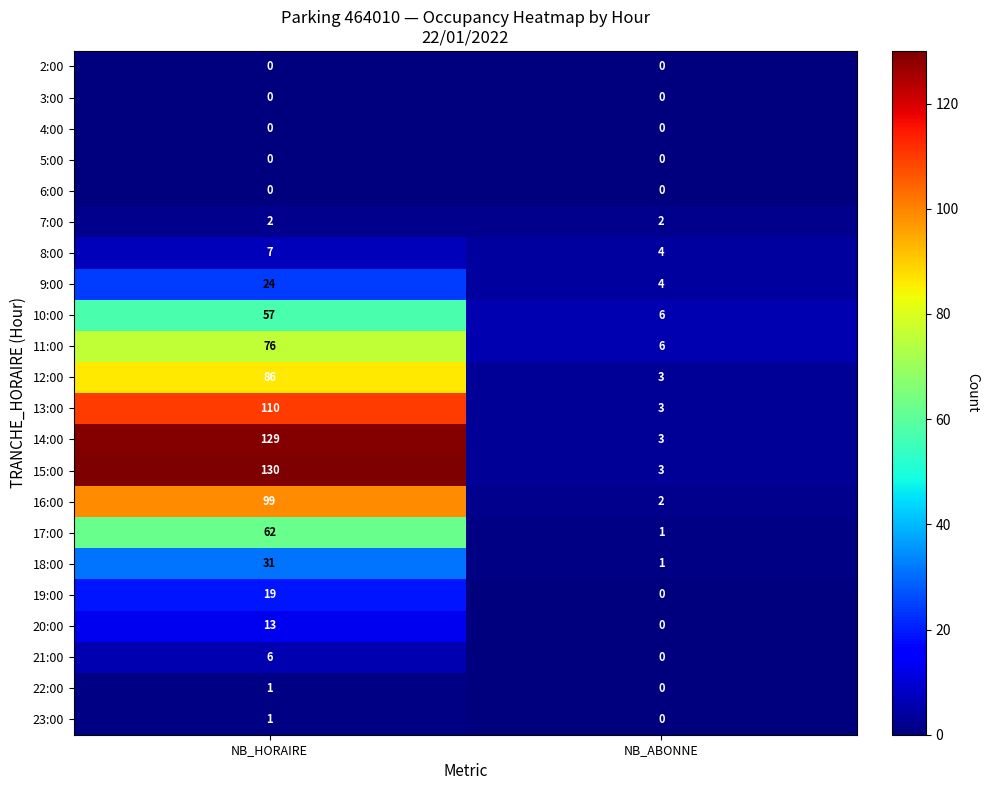

What is the difference between the 20:00 values at NB_ABONNE and NB_HORAIRE?

13